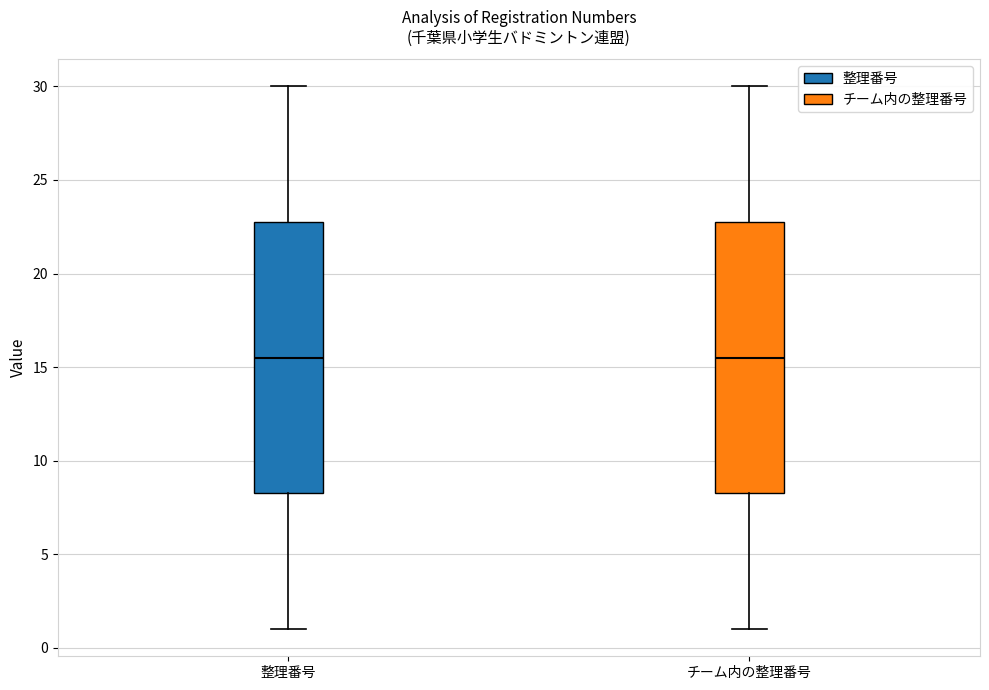

Reading left to right, read every box against the y-axis: the position of its median line, the range the box covers, and the ends of its whiskers. The values are not printed on the chart, so give them approximately, as read against the axis.

整理番号: median 15.5, box 8.5 to 23.0, whiskers 1.0 to 30.0
チーム内の整理番号: median 15.5, box 8.5 to 23.0, whiskers 1.0 to 30.0